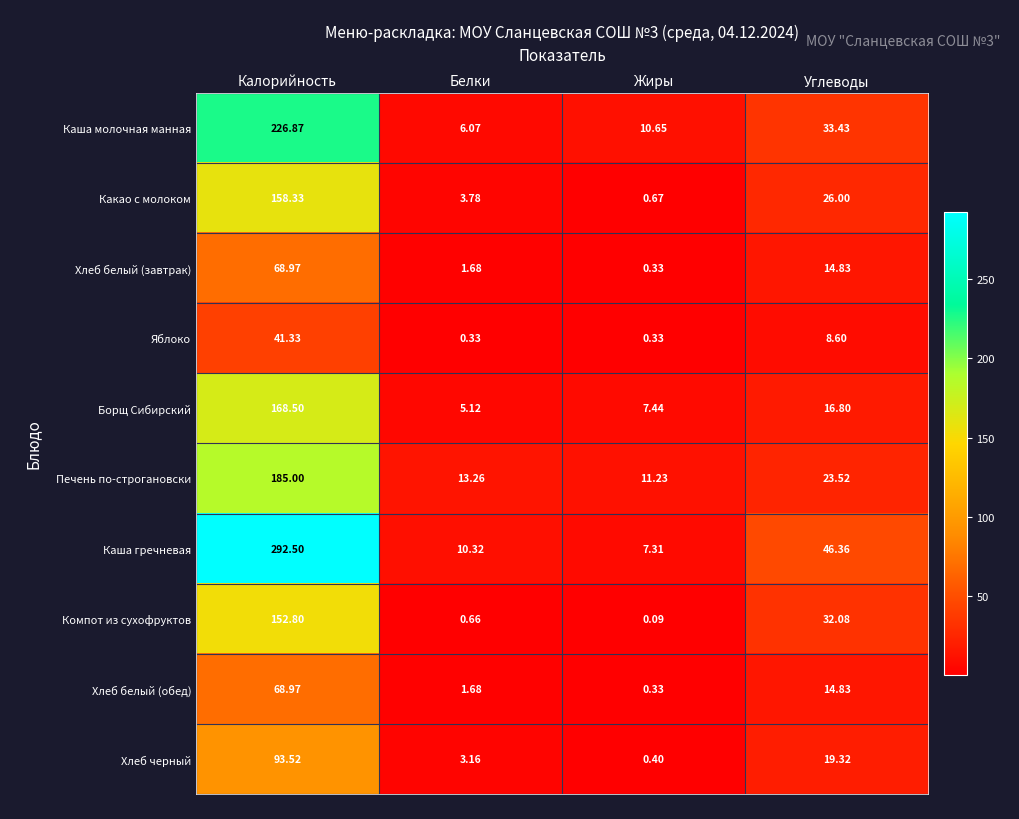

Which series has the widest spread of values?

Каша гречневая